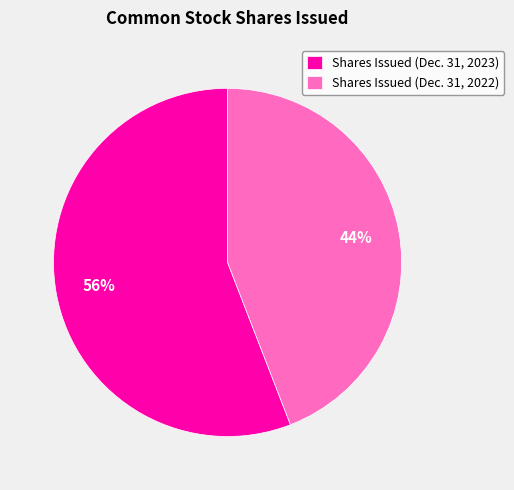

Does Shares Issued (Dec. 31, 2022) represent more than half of the total?

No